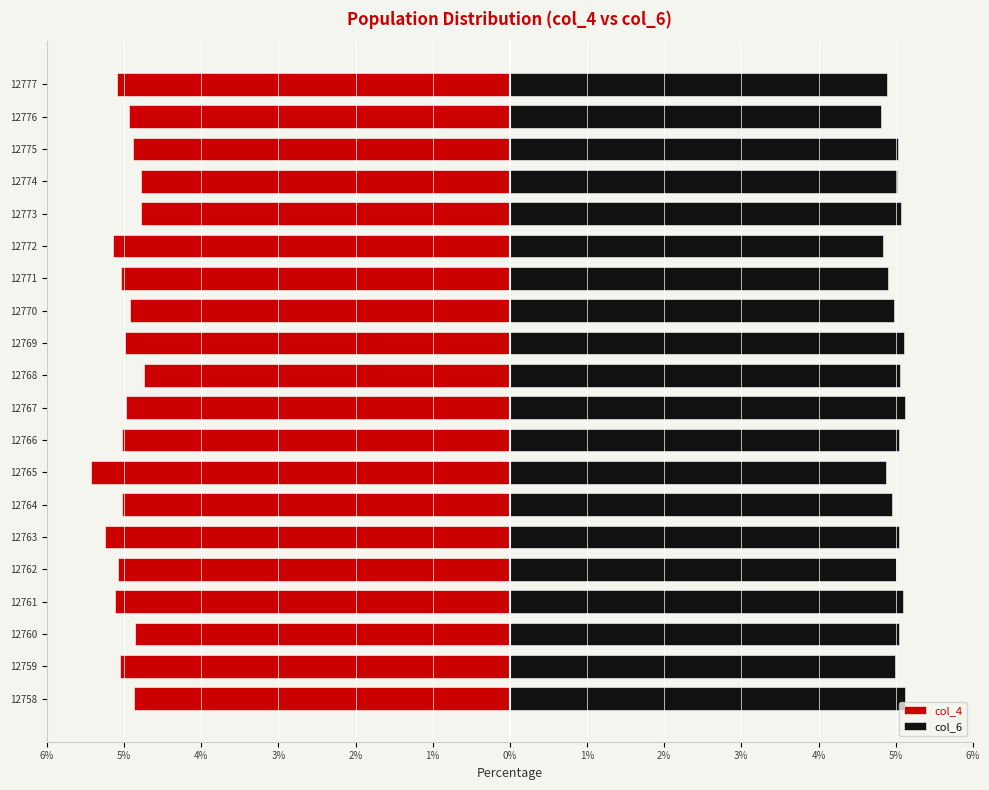

Rank the series by their average value, from highest to lowest.

col_6, col_4